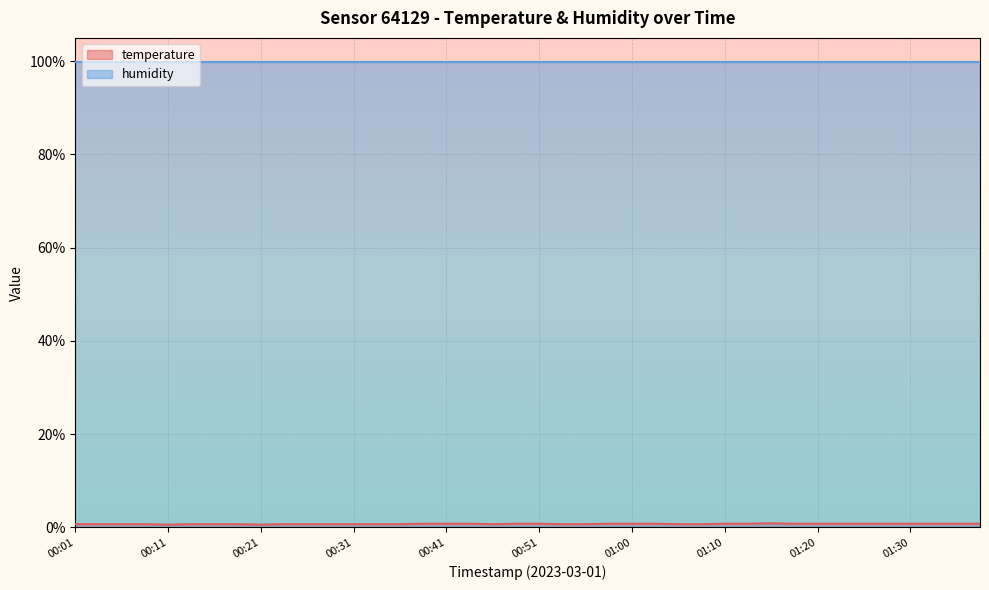

What is the maximum value for humidity?

99.9